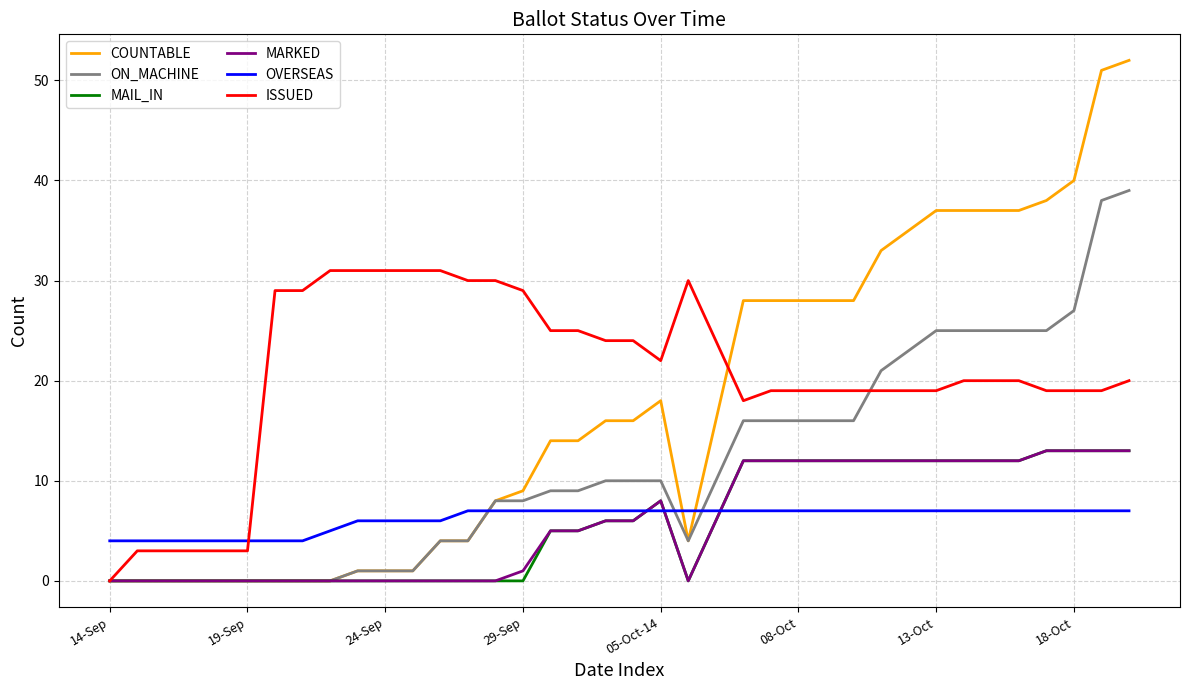

What is the maximum value shown in the chart?

52